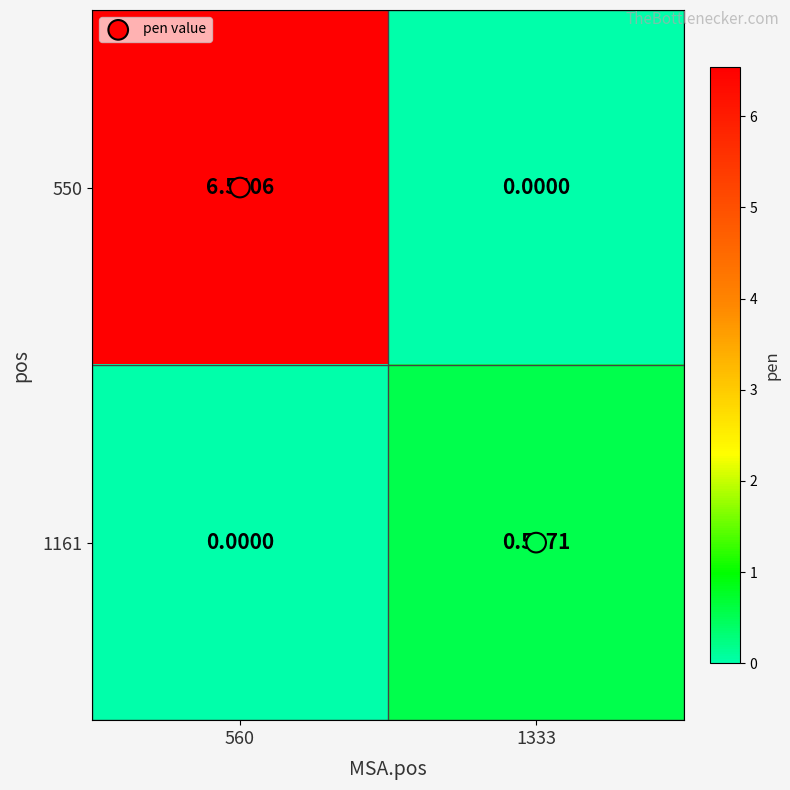

Is the value of 1161 at 1333 greater than the value of 550 at 1333?

Yes